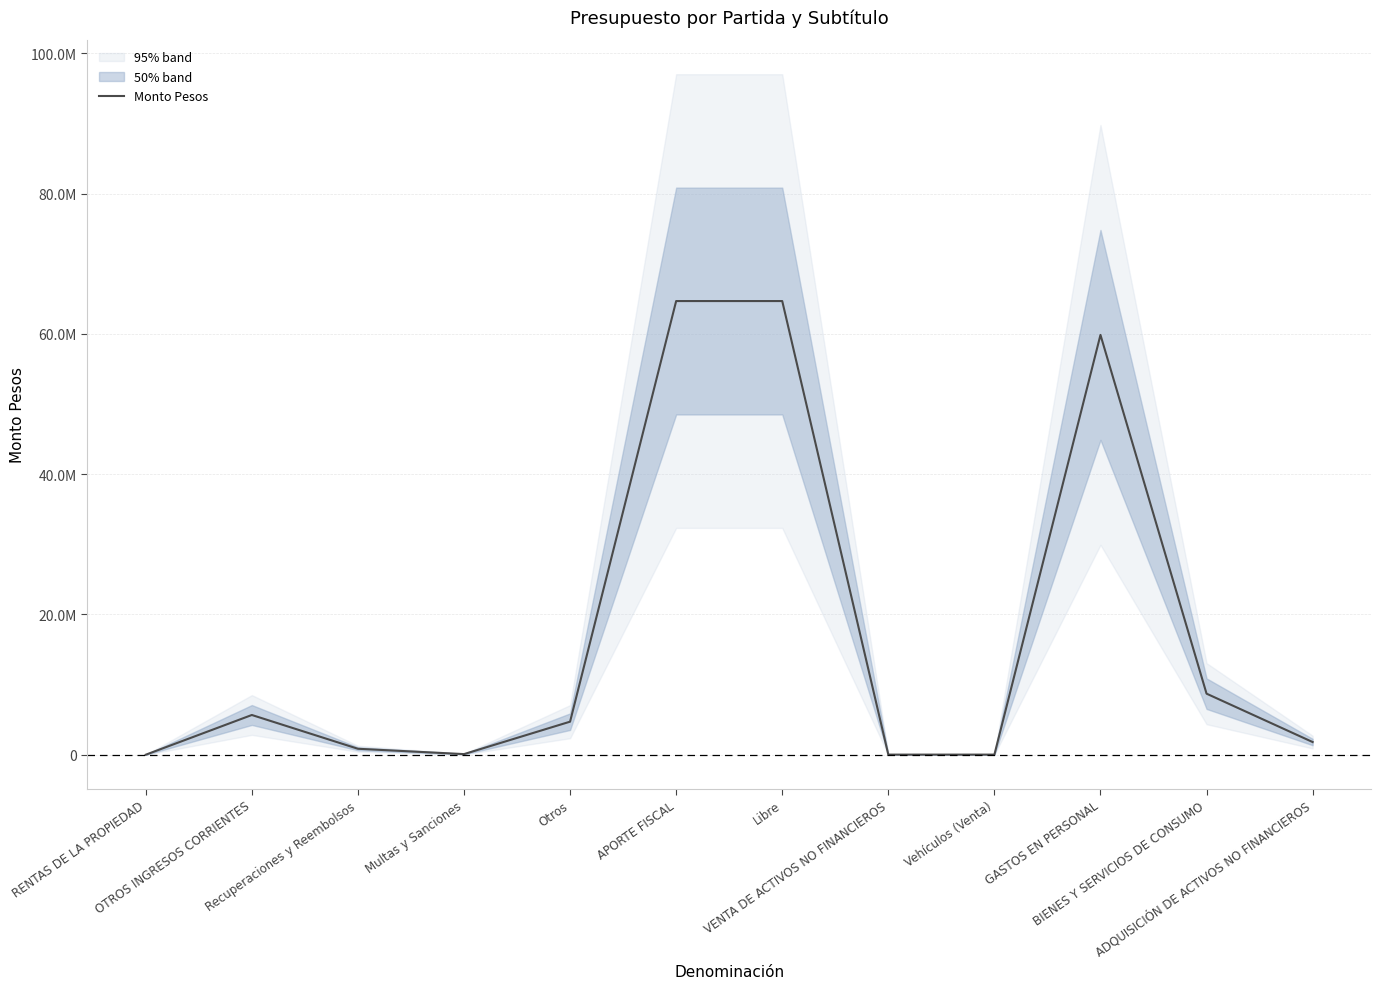

Reading left to right, transcribe all the data shown in this chart.

RENTAS DE LA PROPIEDAD=8994	OTROS INGRESOS CORRIENTES=5671097	Recuperaciones y Reembolsos=856958	Multas y Sanciones=95229	Otros=4718910	APORTE FISCAL=64673432	Libre=64673432	VENTA DE ACTIVOS NO FINANCIEROS=22760	Vehículos (Venta)=22760	GASTOS EN PERSONAL=59849316	BIENES Y SERVICIOS DE CONSUMO=8711460	ADQUISICIÓN DE ACTIVOS NO FINANCIEROS=1815507